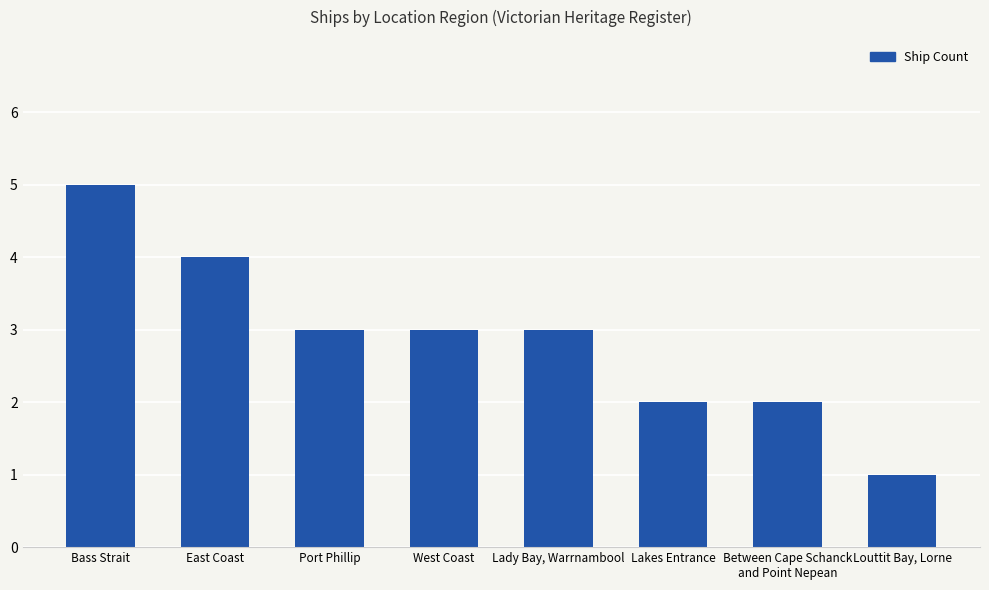

At which category does the chart reach its minimum across all series?

Louttit Bay, Lorne